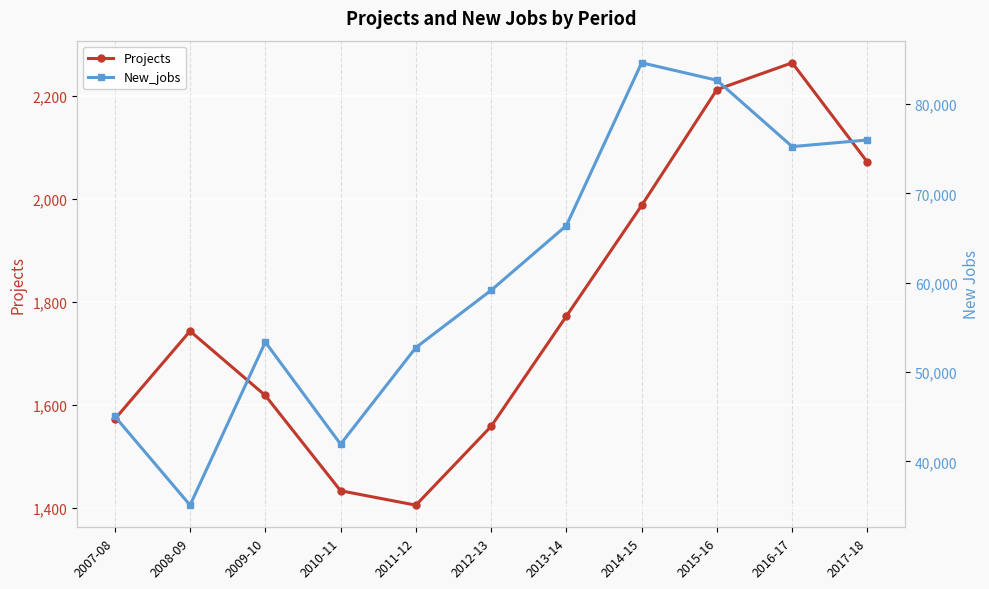

What is the difference between the second highest and minimum values in the New_jobs series?

47539